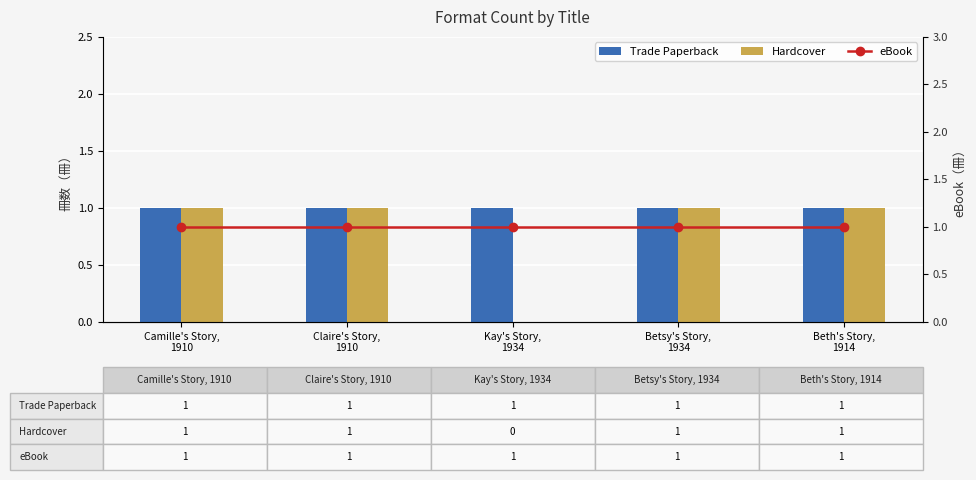

What is the minimum value for Trade Paperback?

1